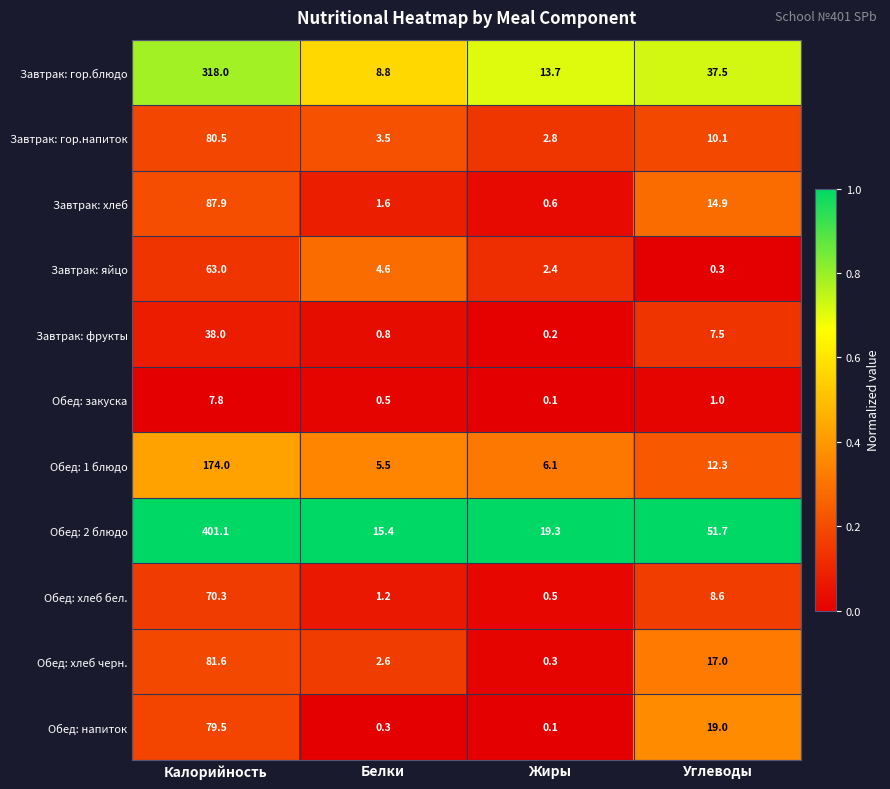

Which series has the largest total across all categories?

Обед: 2 блюдо